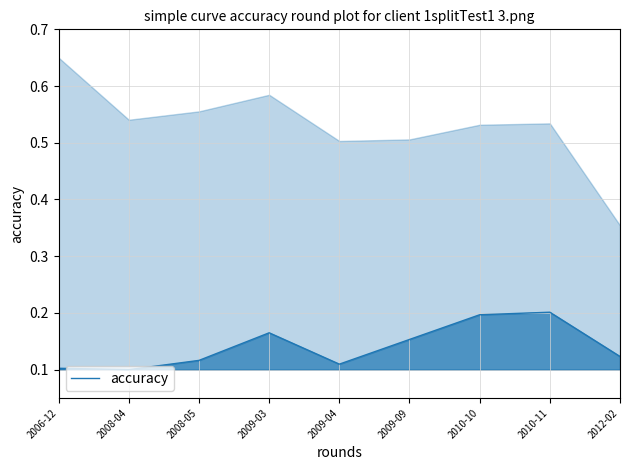

What is the sum of all values?

1.3